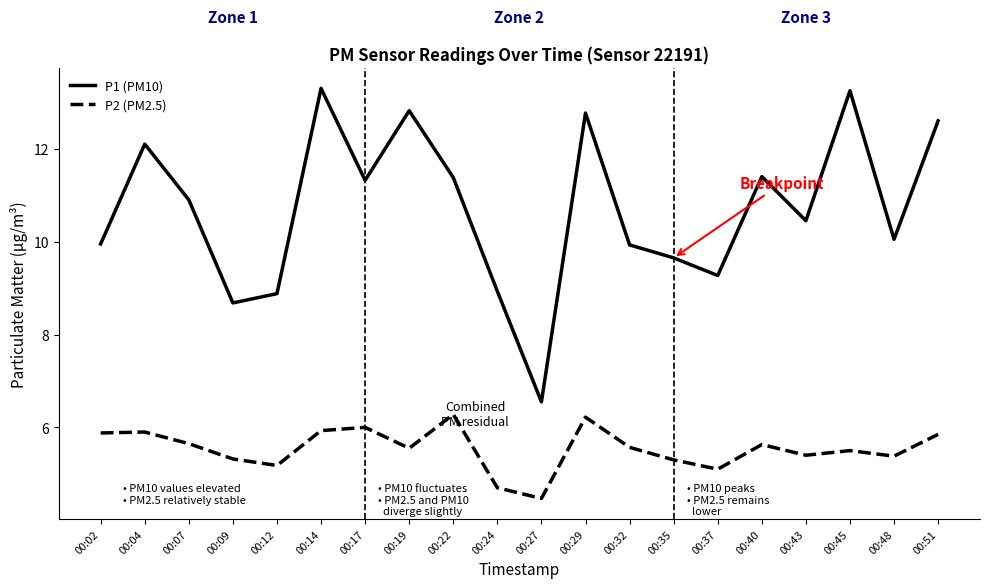

Which series has the widest spread of values?

P1 (PM10)